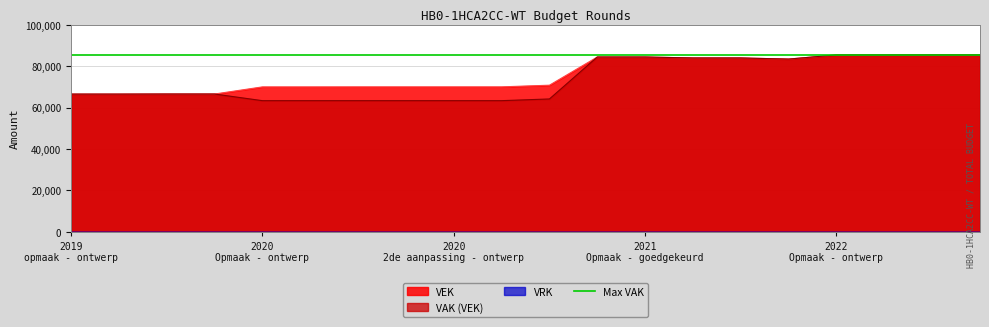

Is the value of VEK at 2022 1ste aanpassing – goedgekeurd greater than the value of VAK (VEK) at 2021 Opmaak - goedgekeurd?

Yes